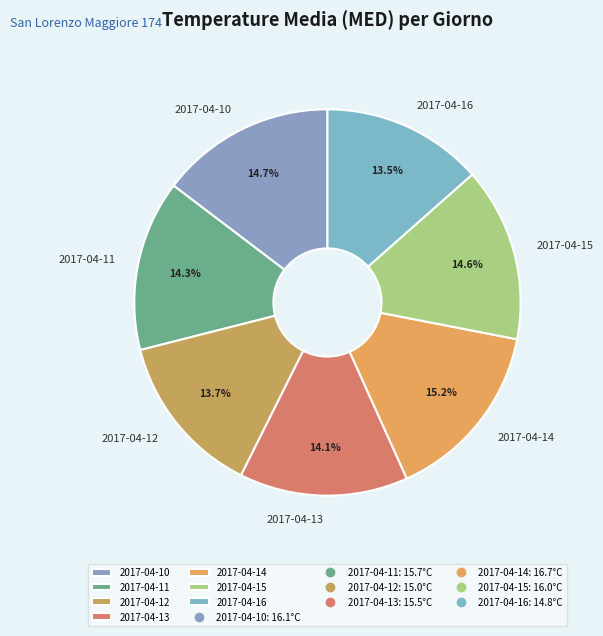

How many slices are in this pie chart?

7